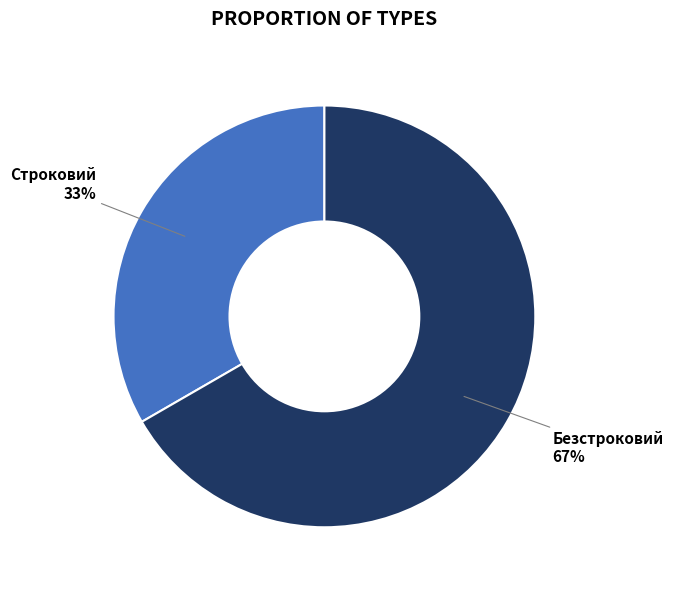

To the nearest percent, what is the average slice percentage?

50%